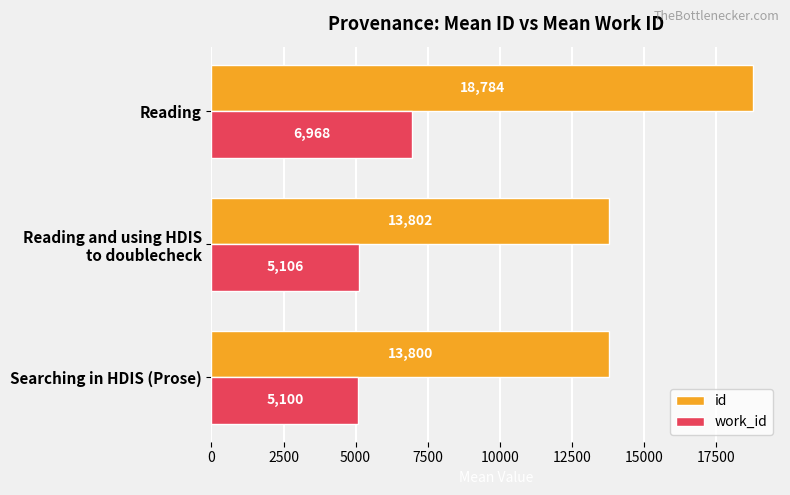

True or false: work_id has a value of 5100.0 at Searching in HDIS (Prose).

True